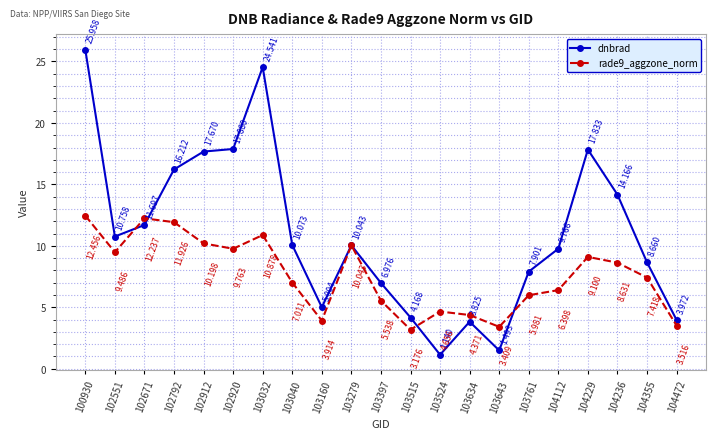

Is the value of dnbrad at 103634 greater than the value of rade9_aggzone_norm at 103515?

Yes